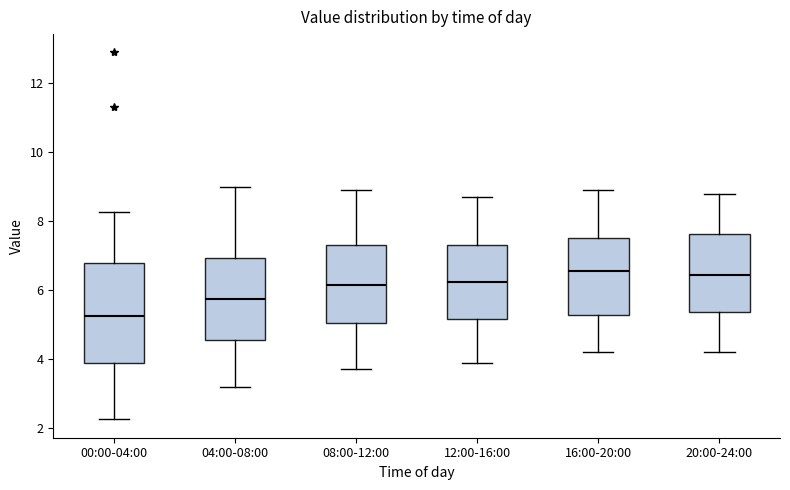

Which box's median line is the lowest?

00:00-04:00